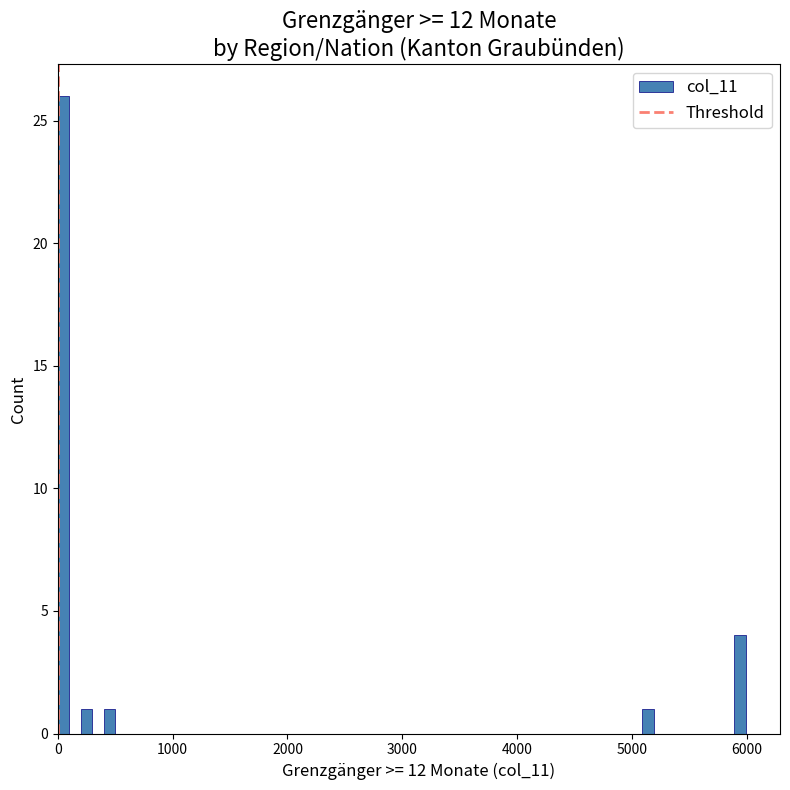

Around what value on the x-axis is the tallest bar? Give the approximate position of its centre, as read against the axis.

0